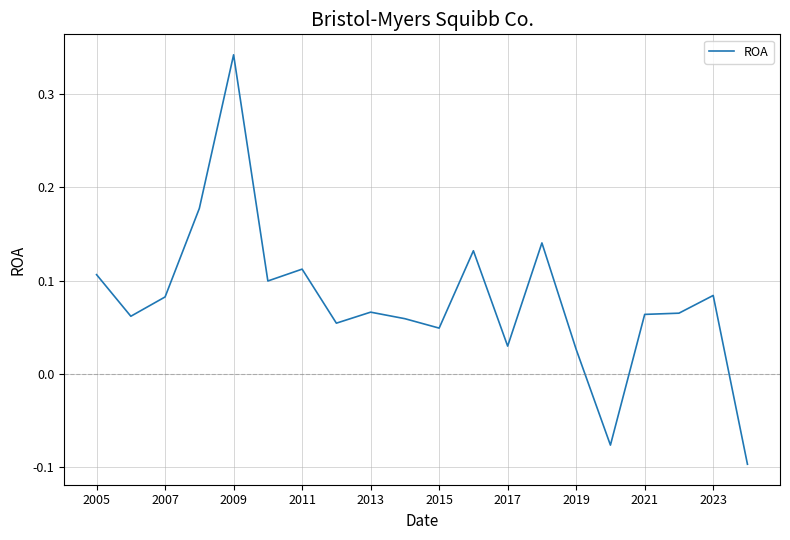

What is the difference between the maximum and minimum values?

0.4